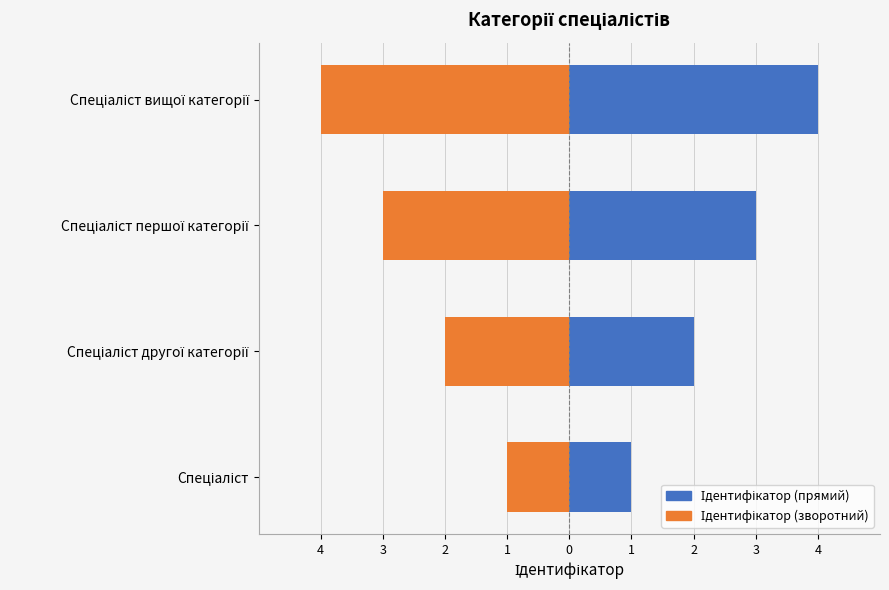

How many values in the Ідентифікатор series are below 3?

2